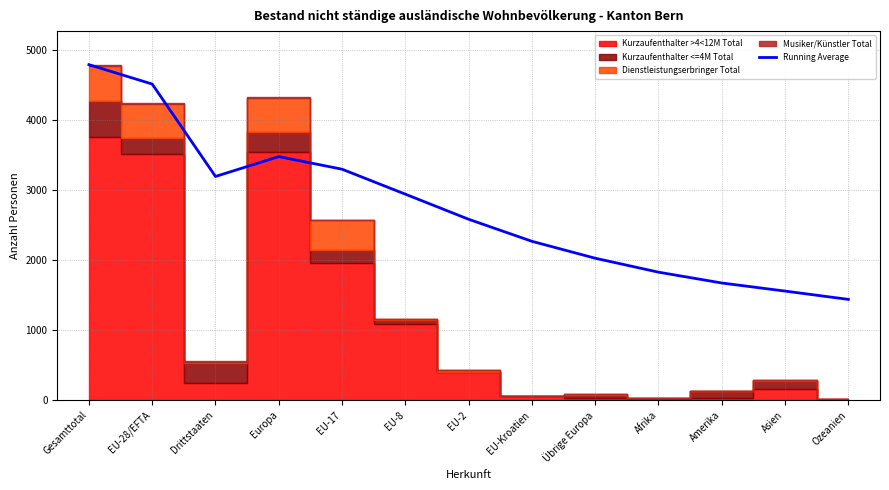

At which label is the value closest to 3112?

Drittstaaten